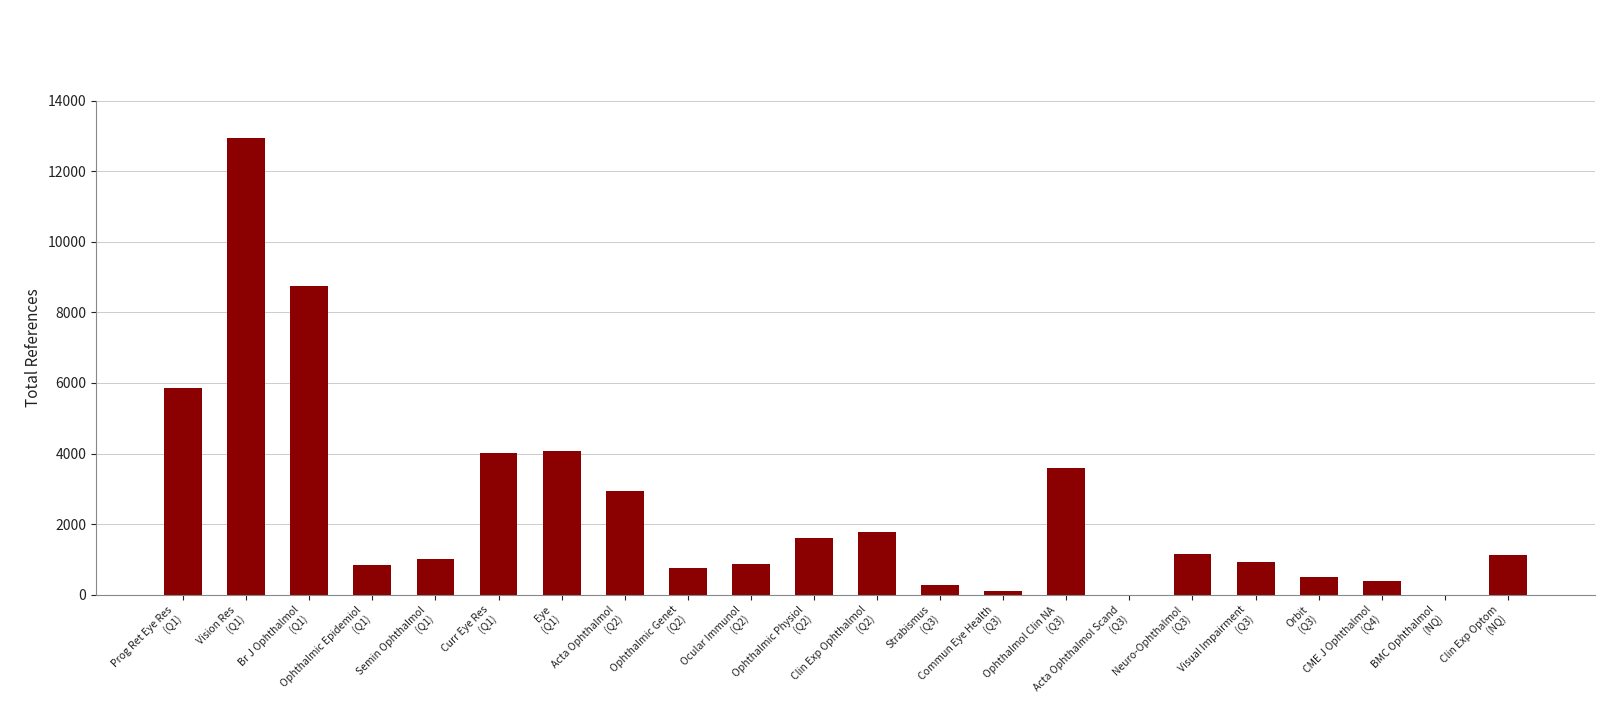

Is it true that the value at Ophthalmic Genet
(Q2) is 183?

False